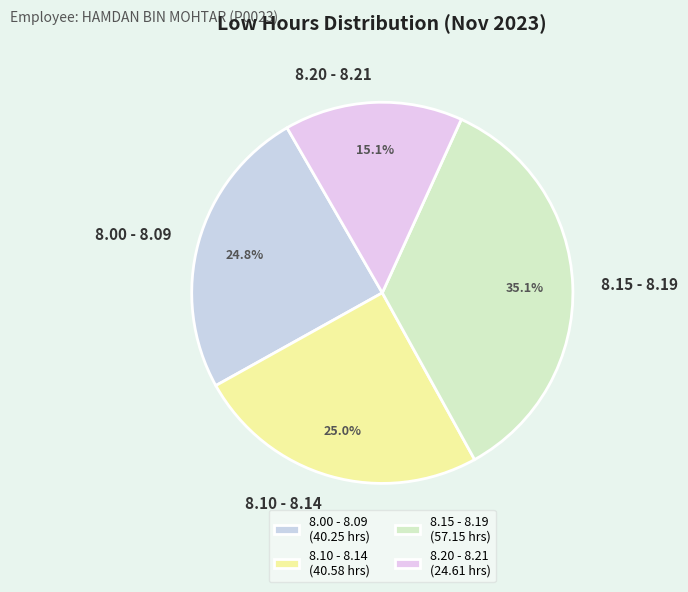

Which has a higher value, 8.10 - 8.14 or 8.20 - 8.21?

8.10 - 8.14